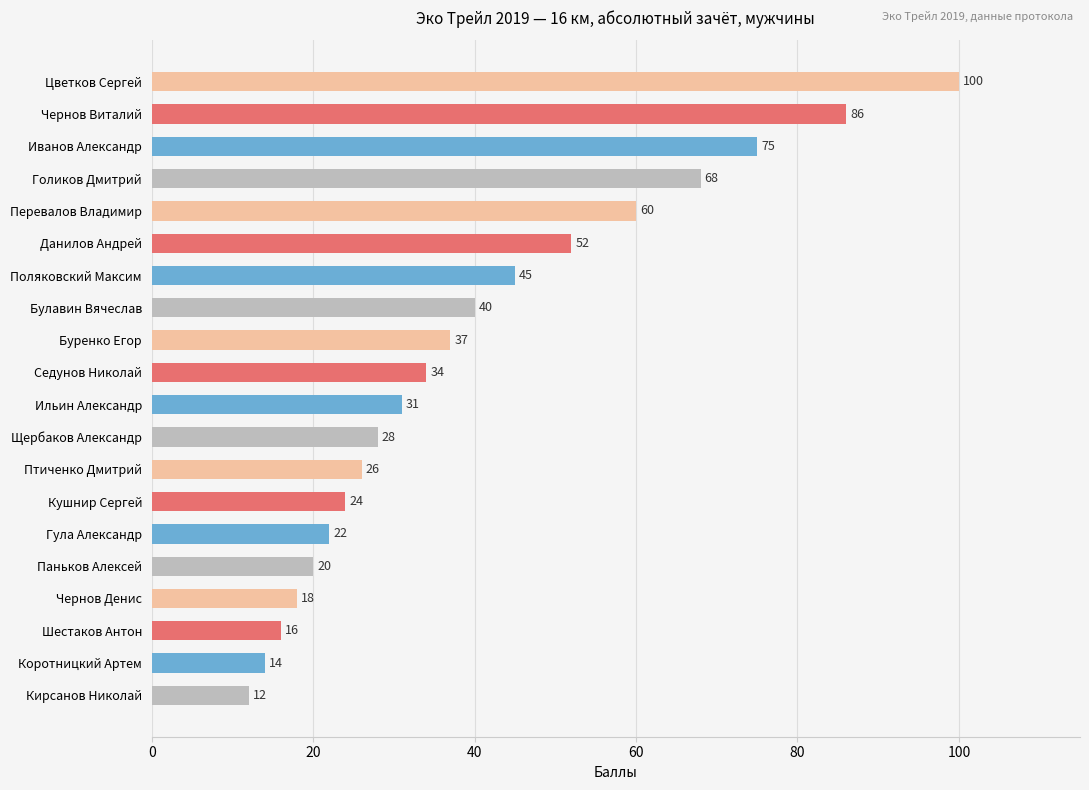

What is the average value?

40